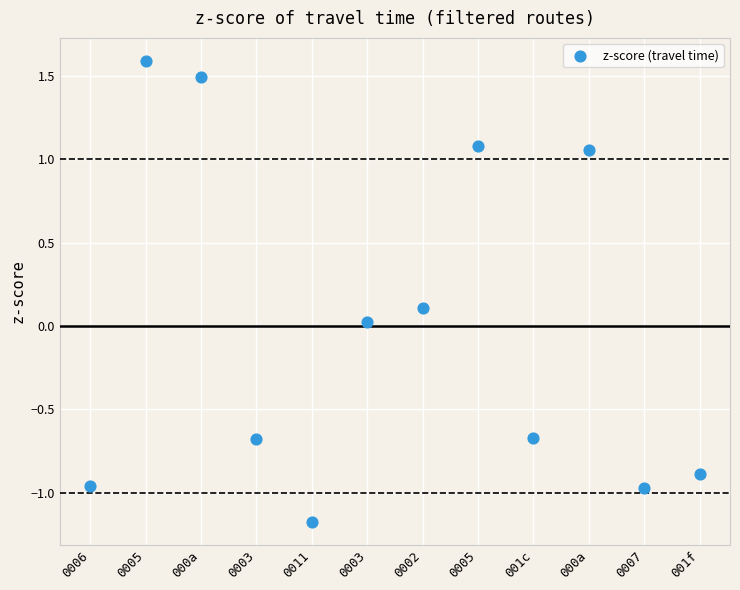

What is the range of Y values (max minus min)?

2.8